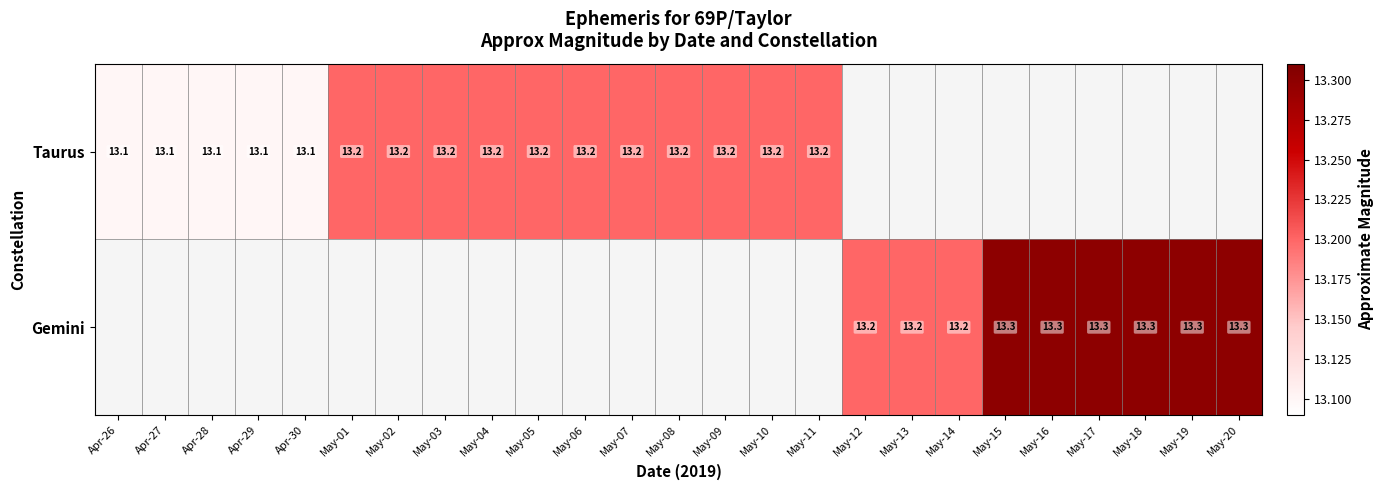

True or false: Taurus has a value of 21.8 at May-08.

False